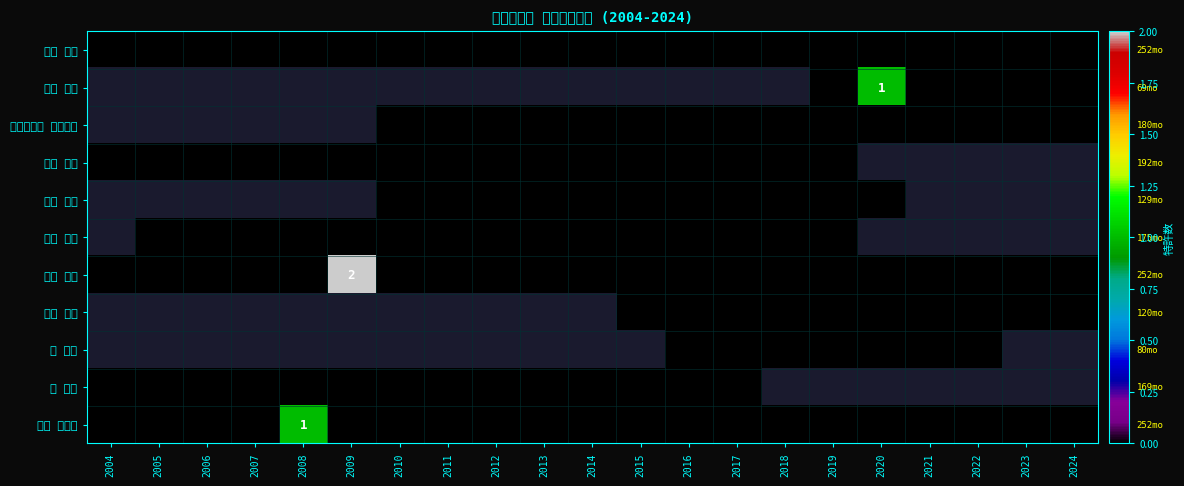

List the series in order of their peak value, lowest first.

岡本 敏弘, 片山 哲郎, コインカー パンカジ, 手塚 美彦, 丹羽 実輝, 橋本 修一, 原口 雅宣, 古部 昭広, 南 康夫, 森 篤史, 柳谷 伸一郎